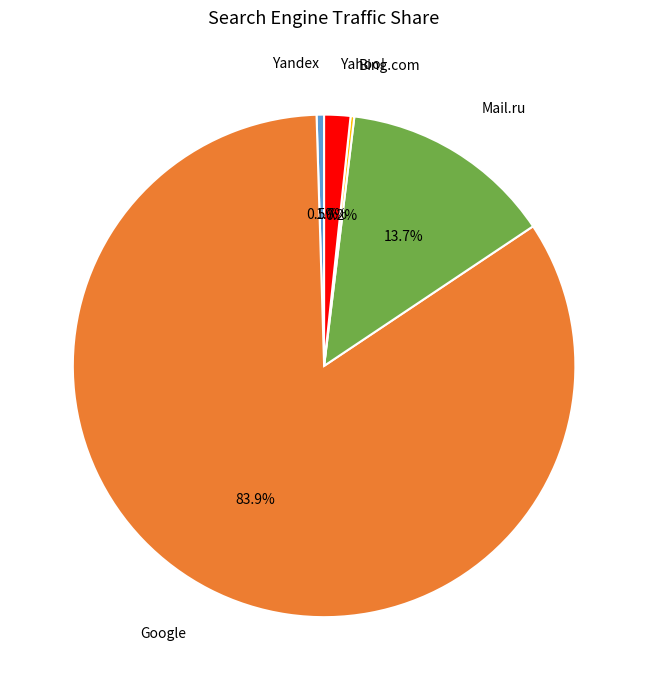

To the nearest percent, what is the difference between the Mail.ru and Google slice percentages?

70%